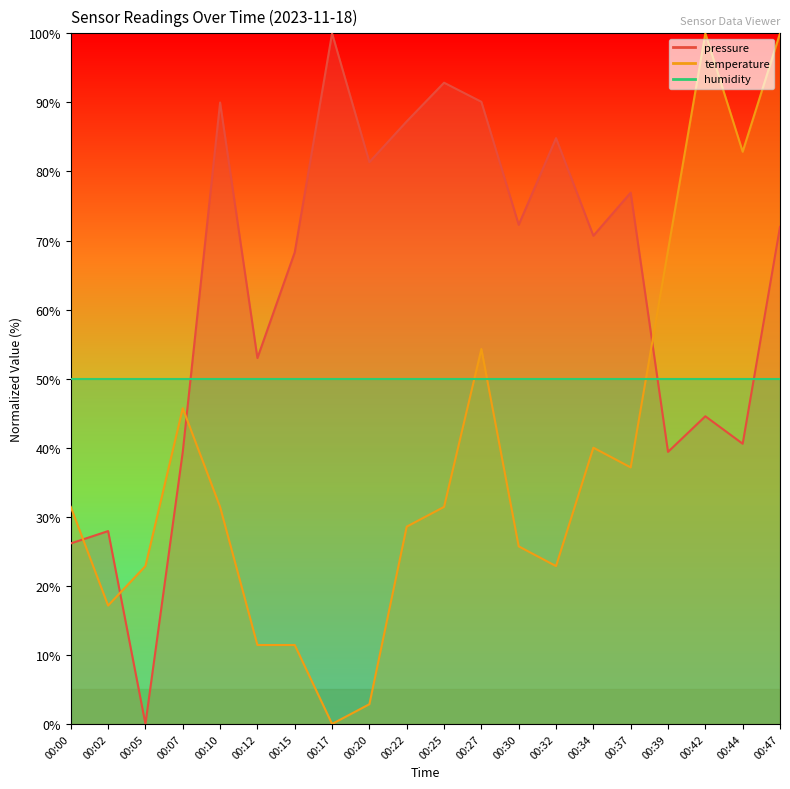

True or false: temperature and pressure intersect in this chart.

True